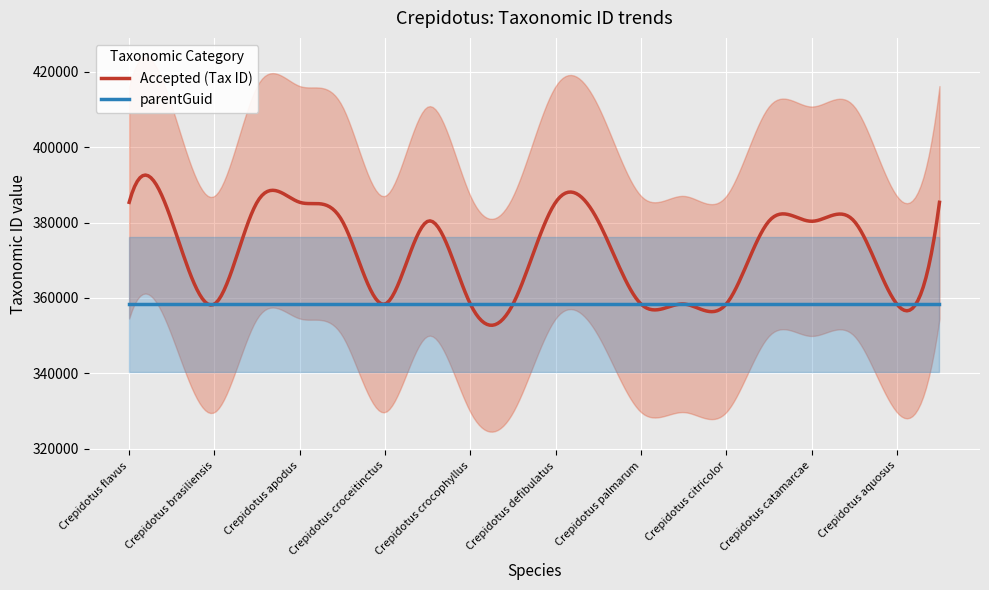

Is it true that parentGuid equals 358375 at Crepidotus grumosopilosus?

True